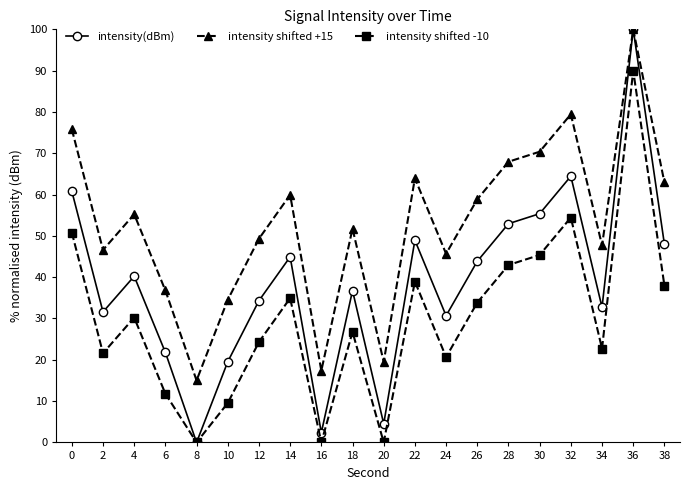

List the series in order of their overall mean, highest first.

intensity shifted +15, intensity(dBm), intensity shifted -10